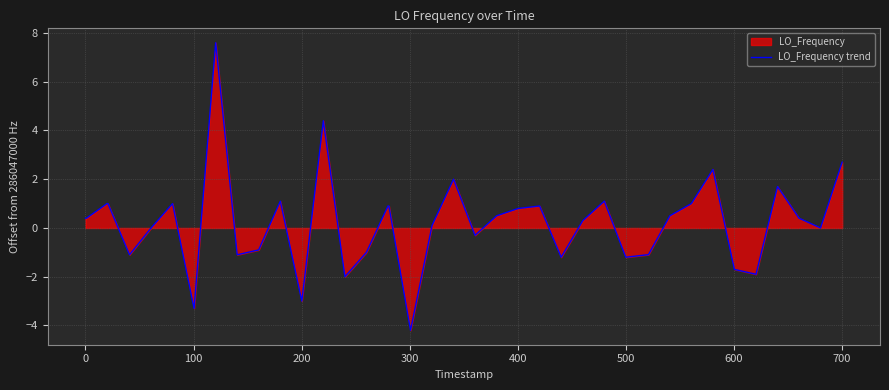

How many interior local valleys (lower than both neighbors) does the data have?

11